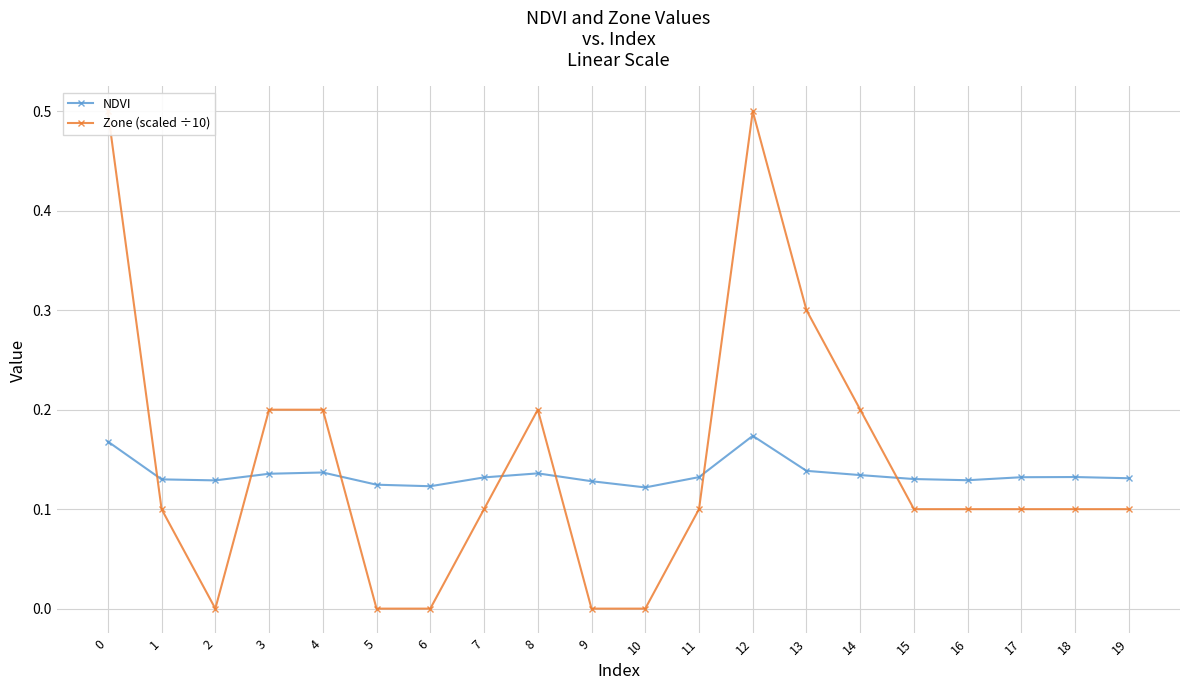

What are all the series names shown in the legend?

NDVI, Zone (scaled ÷10)